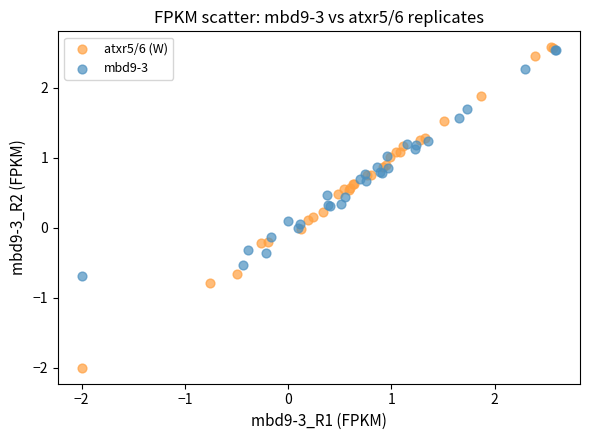

Which series has the largest Y range (max minus min)?

atxr5/6 (W)